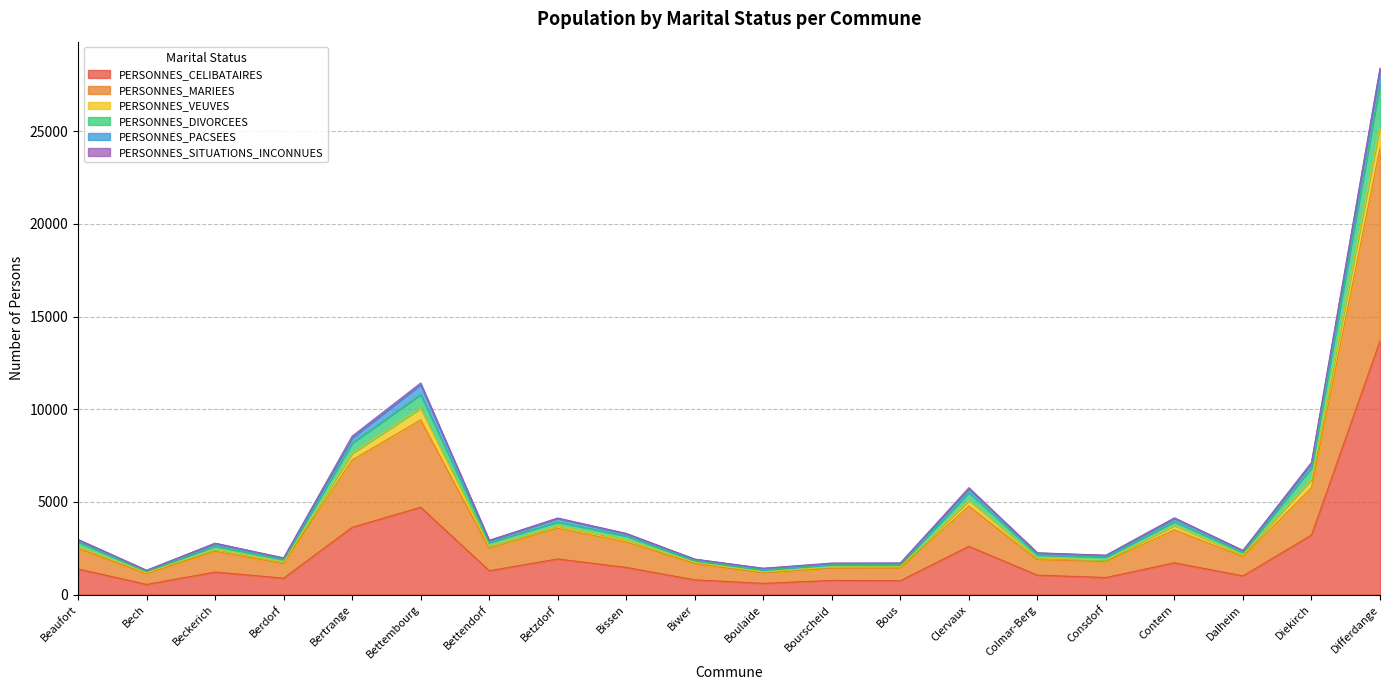

At which category is the sum across all series the highest?

Differdange